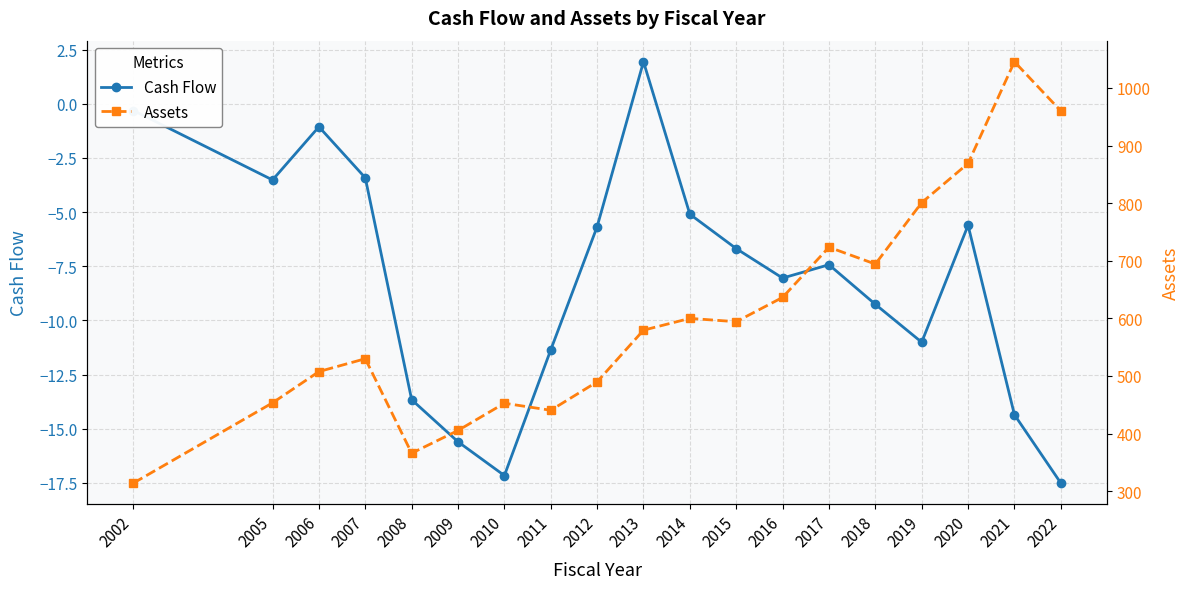

True or false: Assets has more than 2 interior local peaks.

True